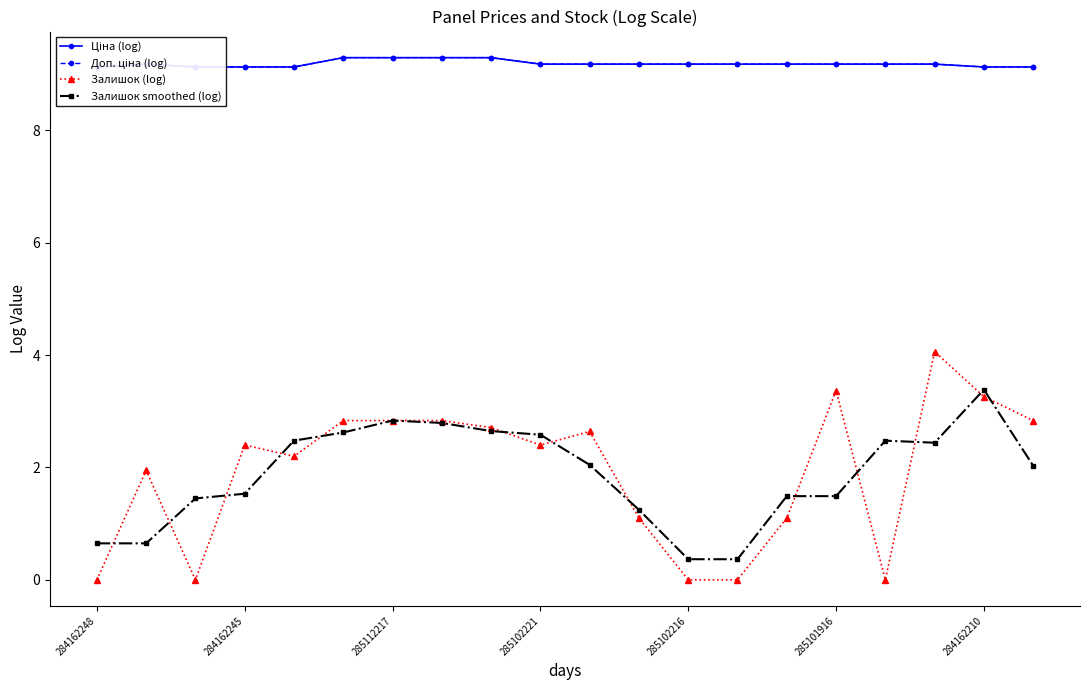

What is the approximate value of Залишок (log) at 14?

1.1